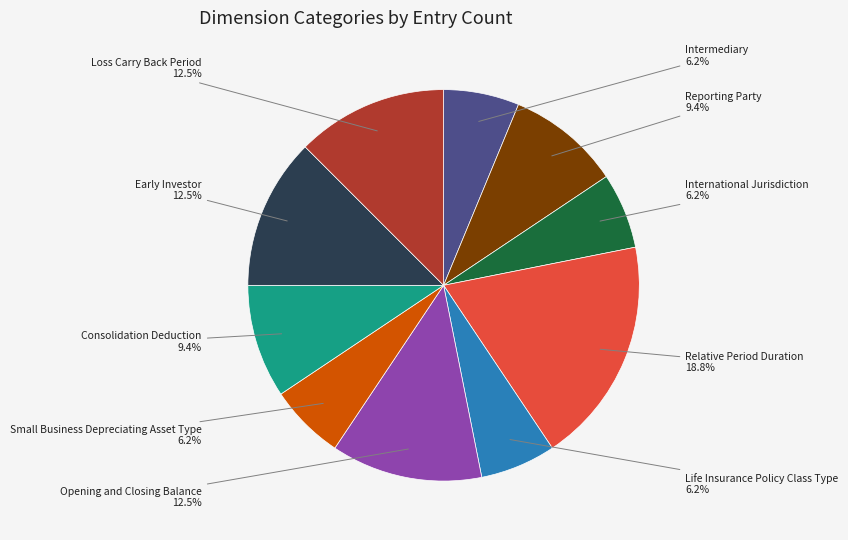

Which category has the biggest portion of the pie?

Relative Period Duration